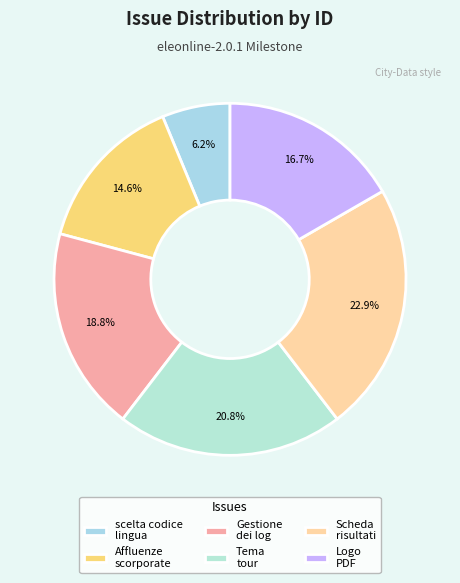

How many segments does this pie chart have?

6